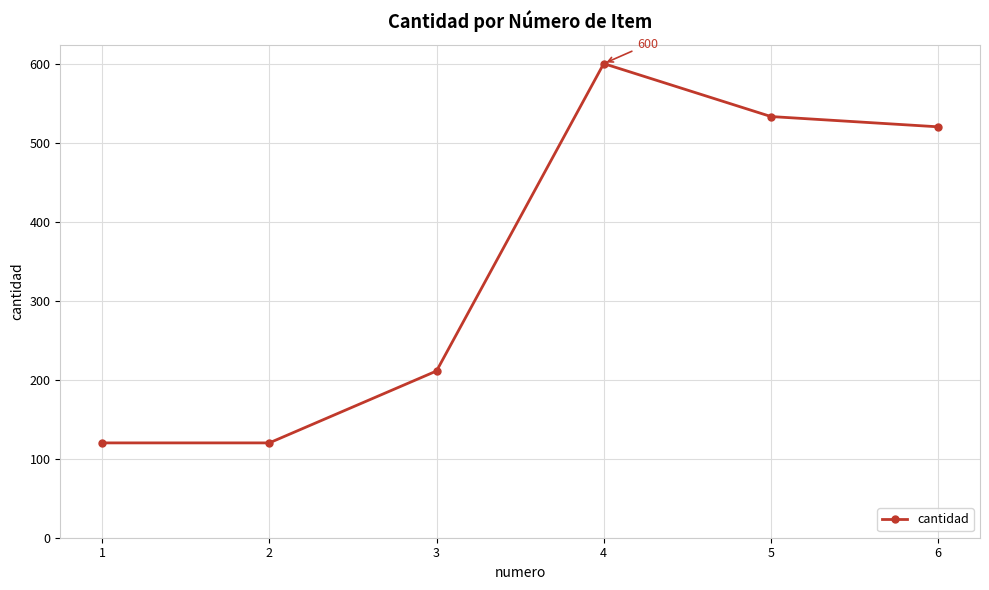

What is the difference between the values at 1 and 3?

91